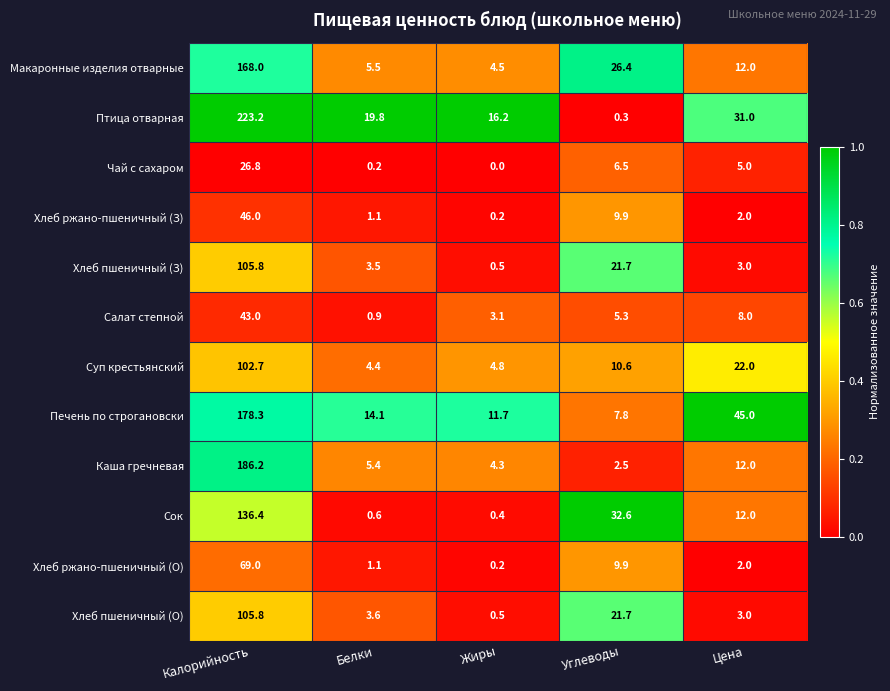

Which series has the largest total across all categories?

Птица отварная